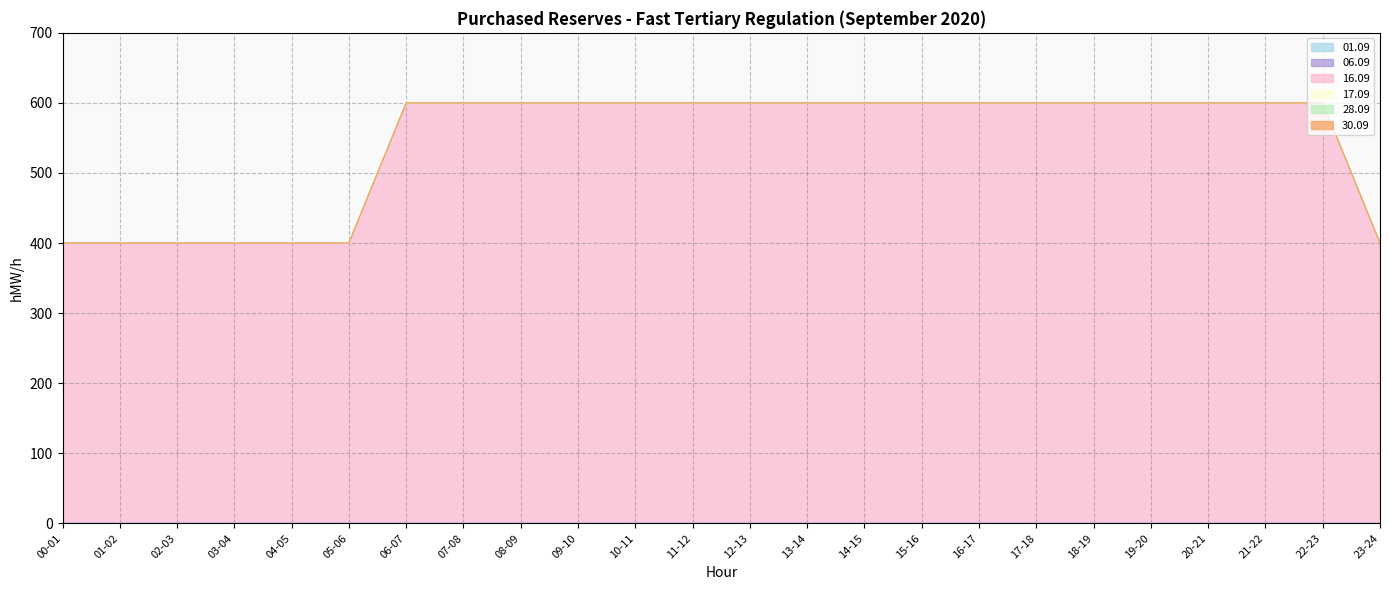

What is the value of the 16.09 point at the 14th from the left?

600